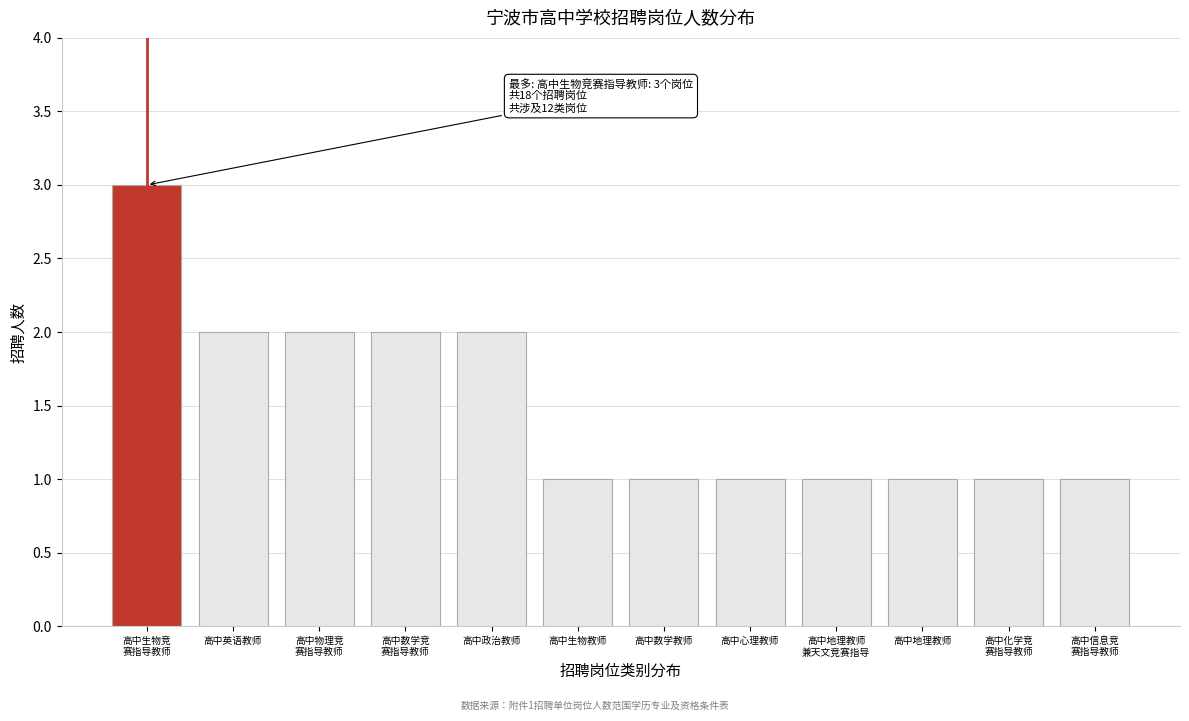

Reading left to right, list all the values displayed in this chart.

3	2	2	2	2	1	1	1	1	1	1	1